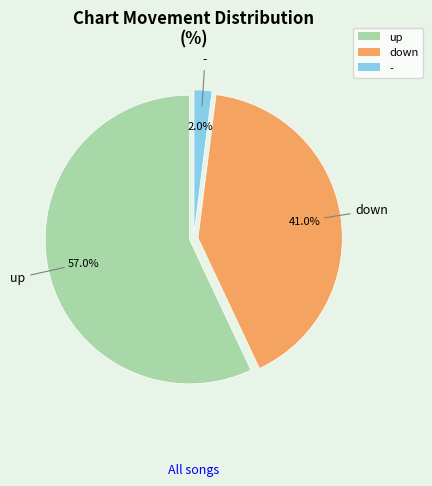

To the nearest percent, what is the difference between the largest and smallest slice percentages?

55%